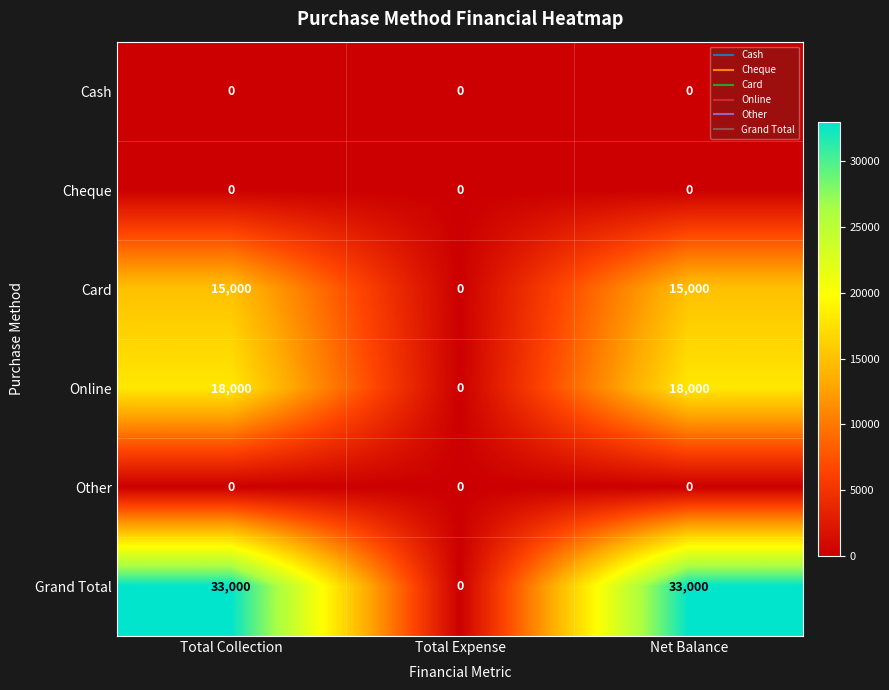

How many data points does each series have?

3